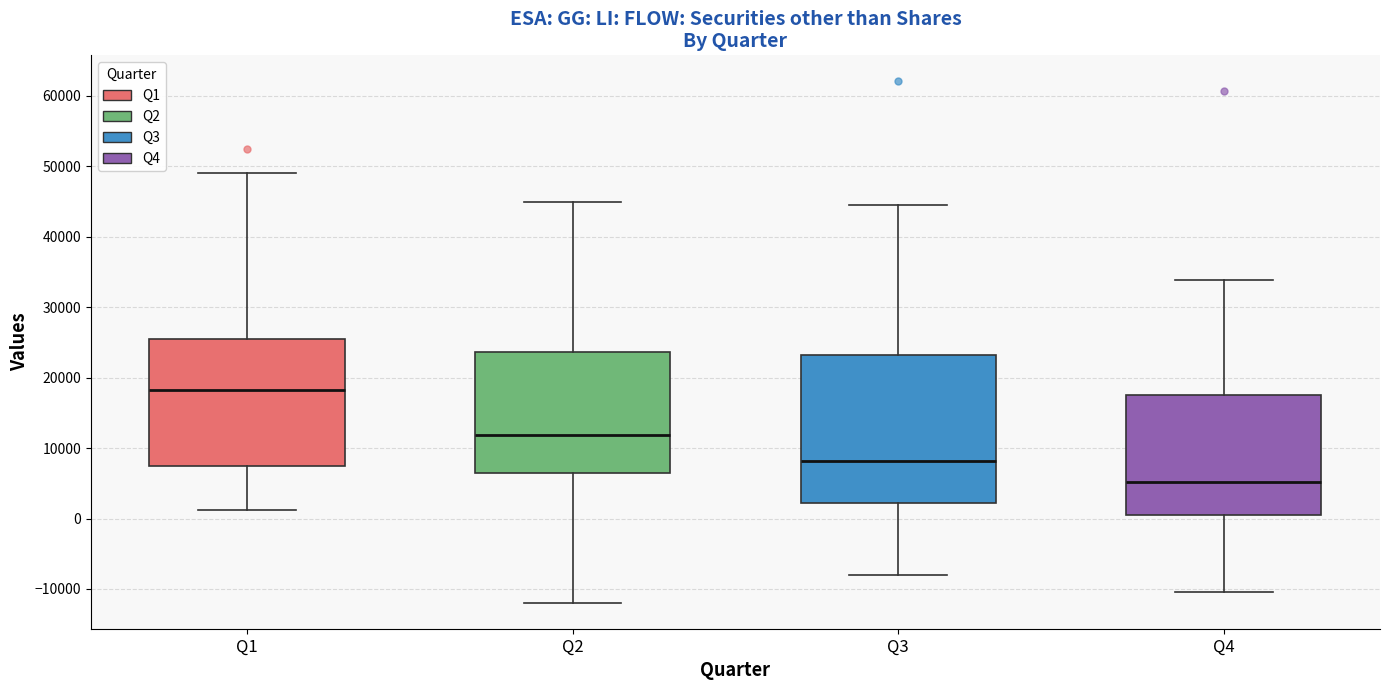

Reading left to right, transcribe this box plot: for each box, give where its median line is, the range the box spans, and where its two whiskers end, as read against the y-axis. The values are not printed on the chart, so give them approximately, as read against the axis.

Q1: median 18000, box 7000 to 25000, whiskers 1000 to 49000
Q2: median 12000, box 6000 to 24000, whiskers -12000 to 45000
Q3: median 8000, box 2000 to 23000, whiskers -8000 to 45000
Q4: median 5000, box 1000 to 17000, whiskers -10000 to 34000